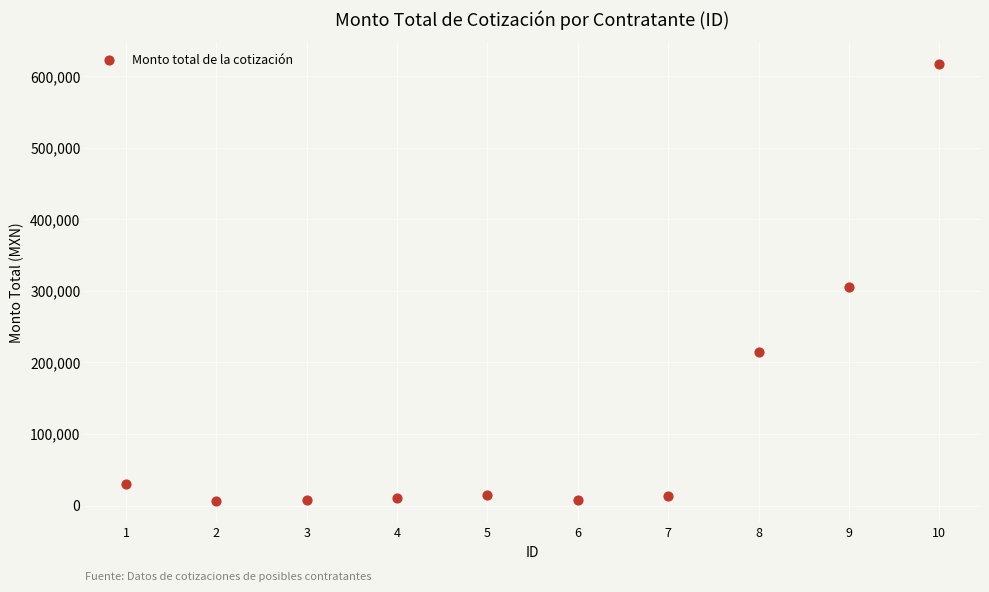

What is the range of X values (max minus min)?

9.0